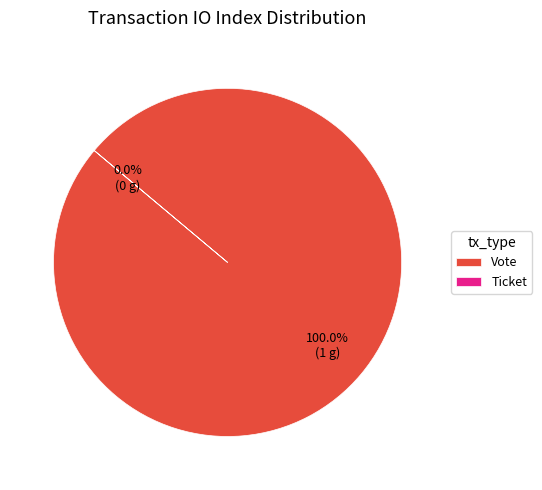

Which has a higher value, Vote or Ticket?

Vote